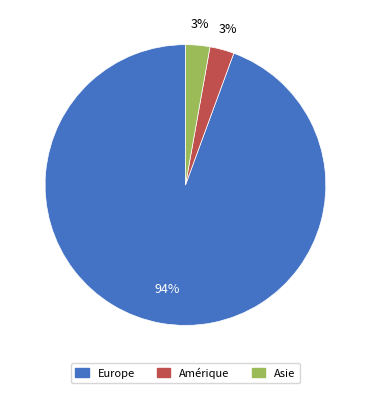

Is there any slice that represents more than half of the pie?

Yes